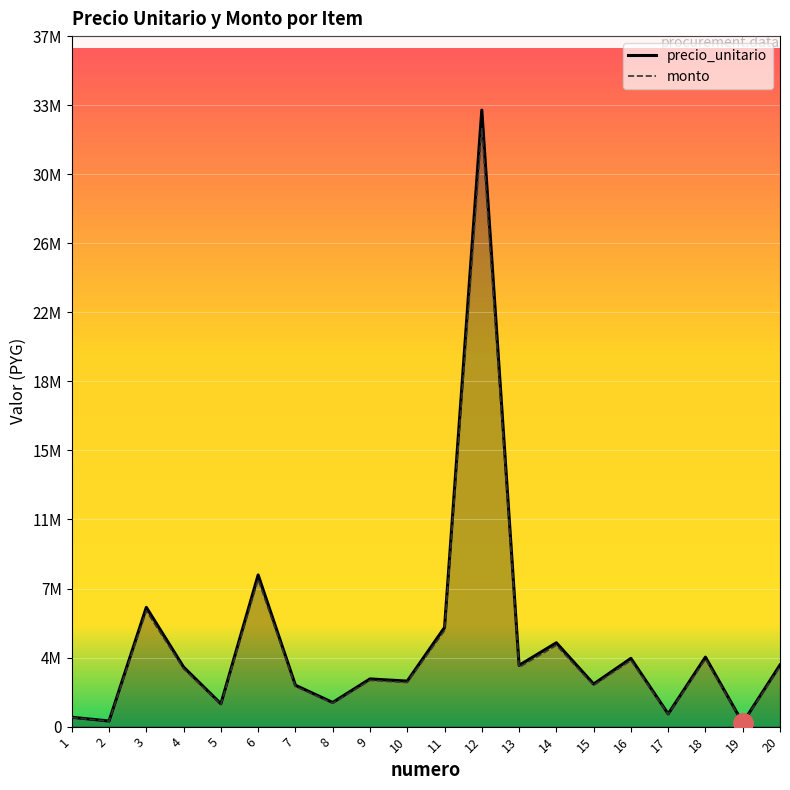

What is the minimum value shown in the chart?

195455.0